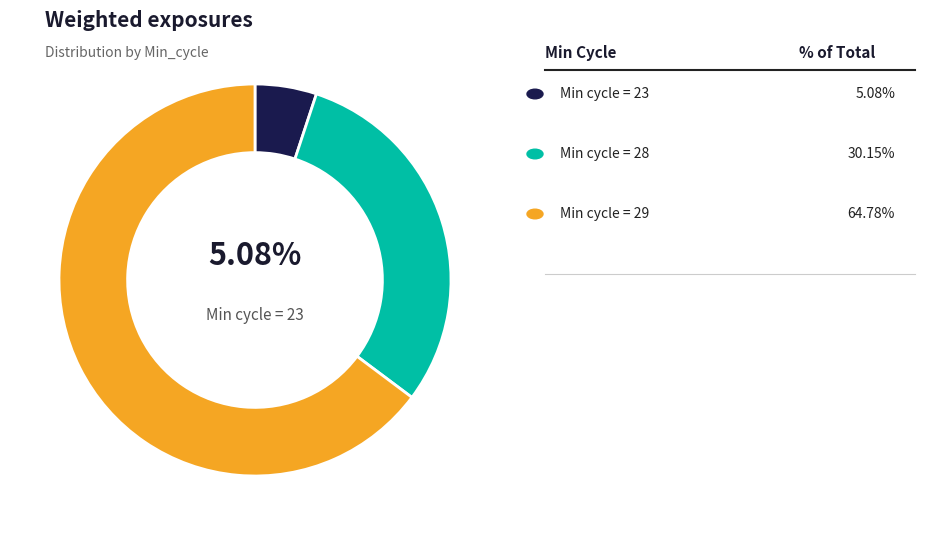

Is there a majority slice in this chart?

Yes